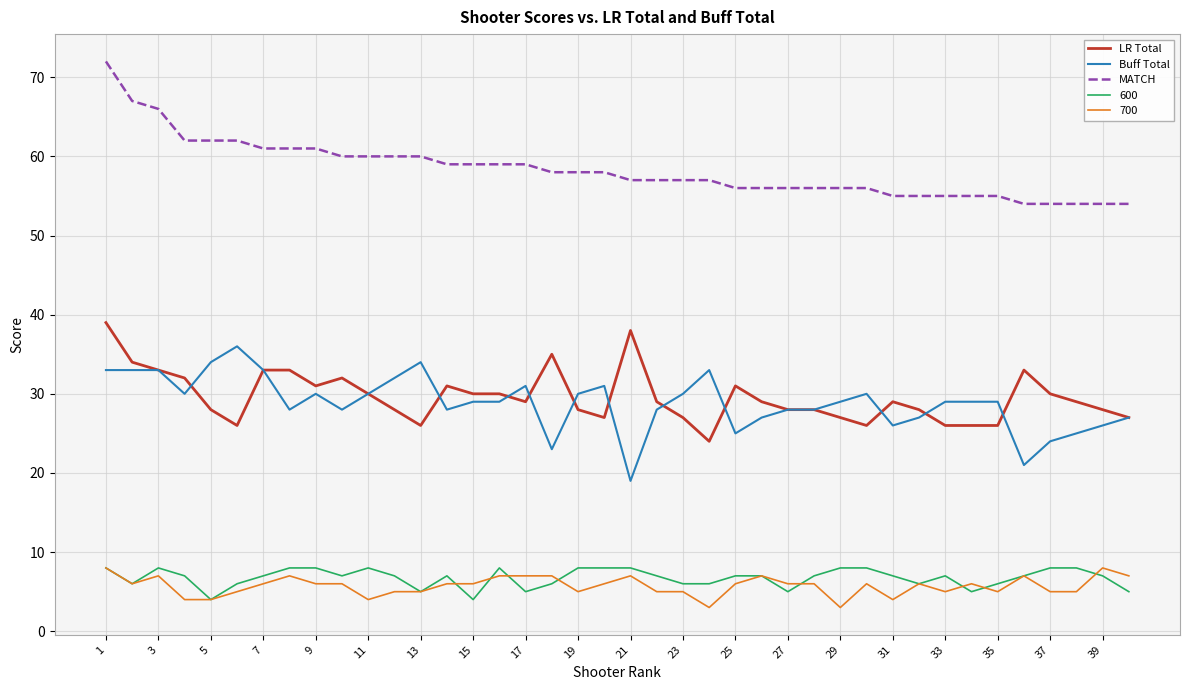

What is the minimum value for Buff Total?

19